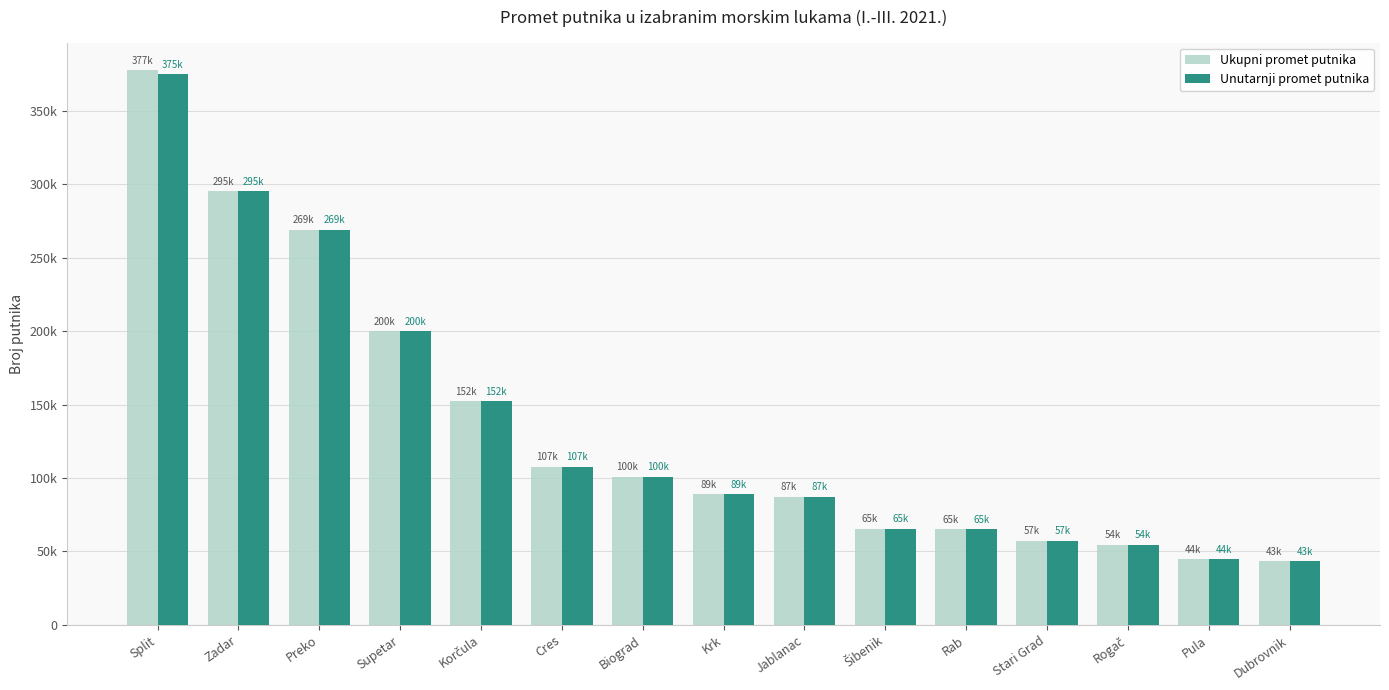

What are all the series names shown in the legend?

Ukupni promet putnika, Unutarnji promet putnika